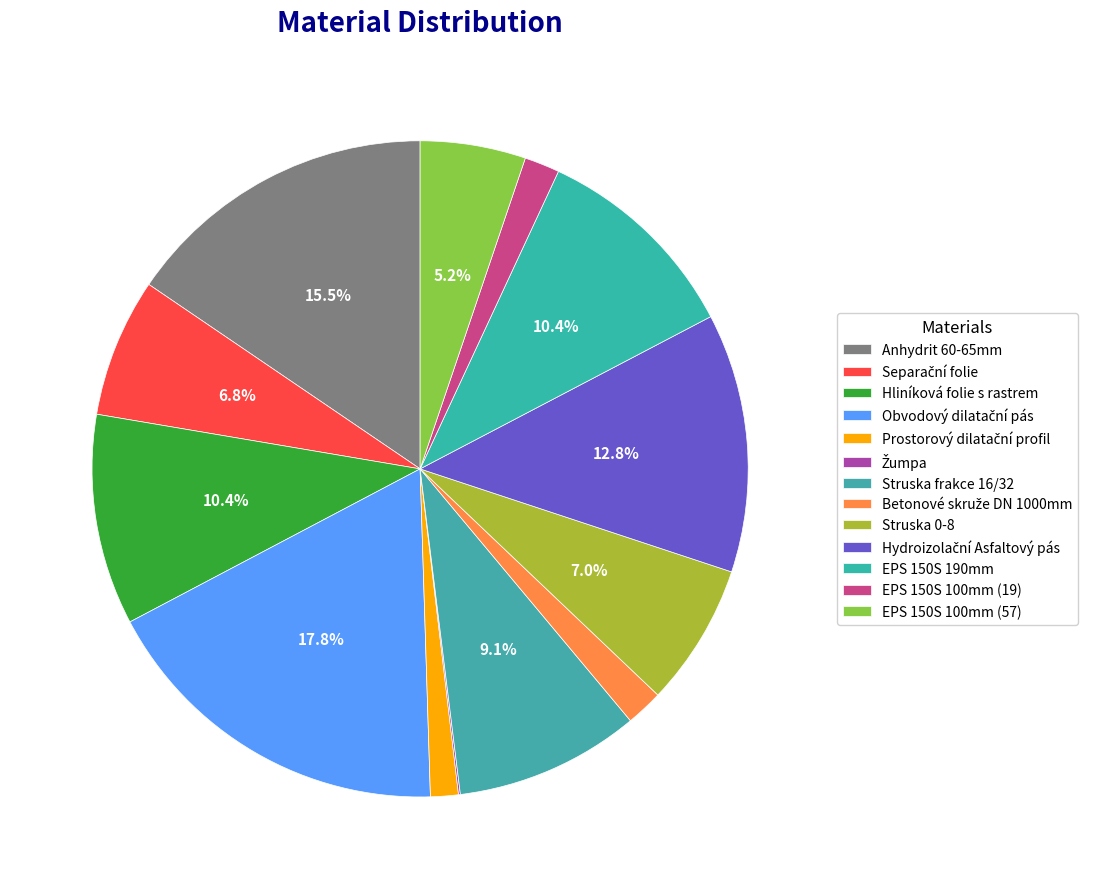

True or false: Betonové skruže DN 1000mm accounts for 2% of the total.

True